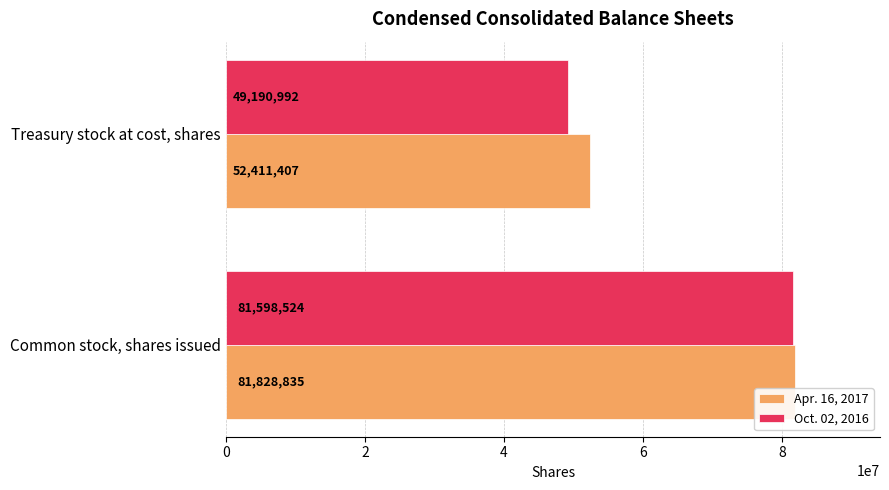

What is the difference between the maximum and minimum values in the Apr. 16, 2017 series?

29417428